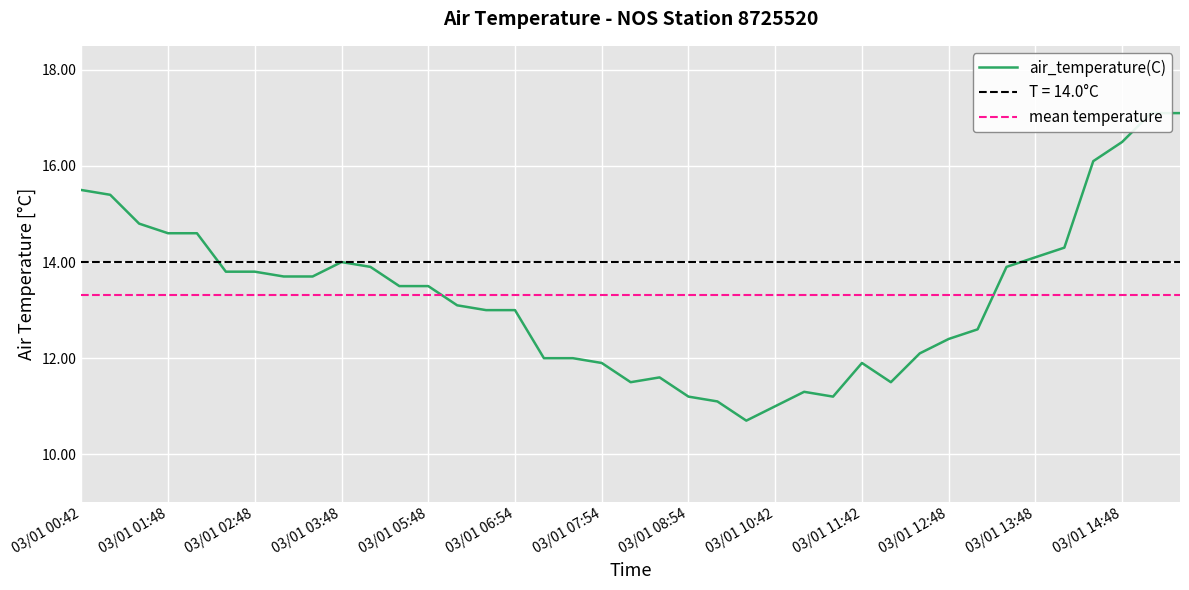

Between 2020-03-01T14:42 and 2020-03-01T15:48, which is larger?

2020-03-01T15:48